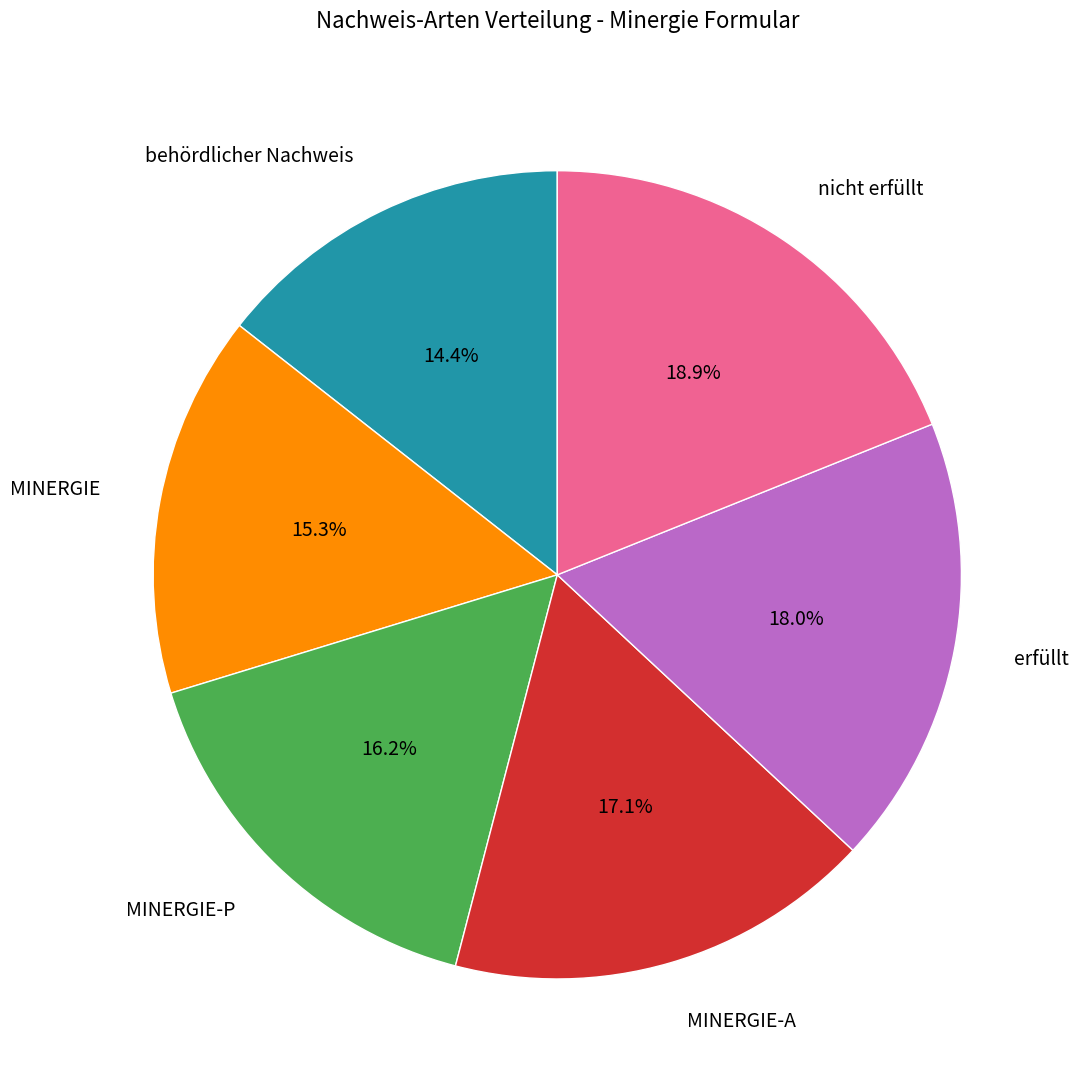

Is there a majority slice in this chart?

No